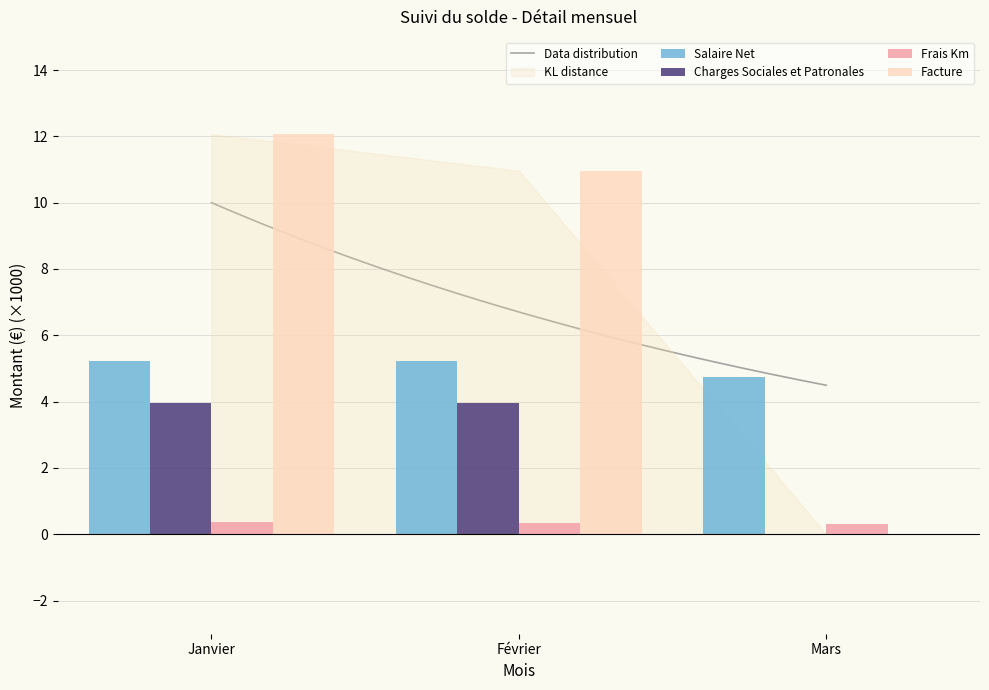

What is the maximum value shown in the chart?

12.1